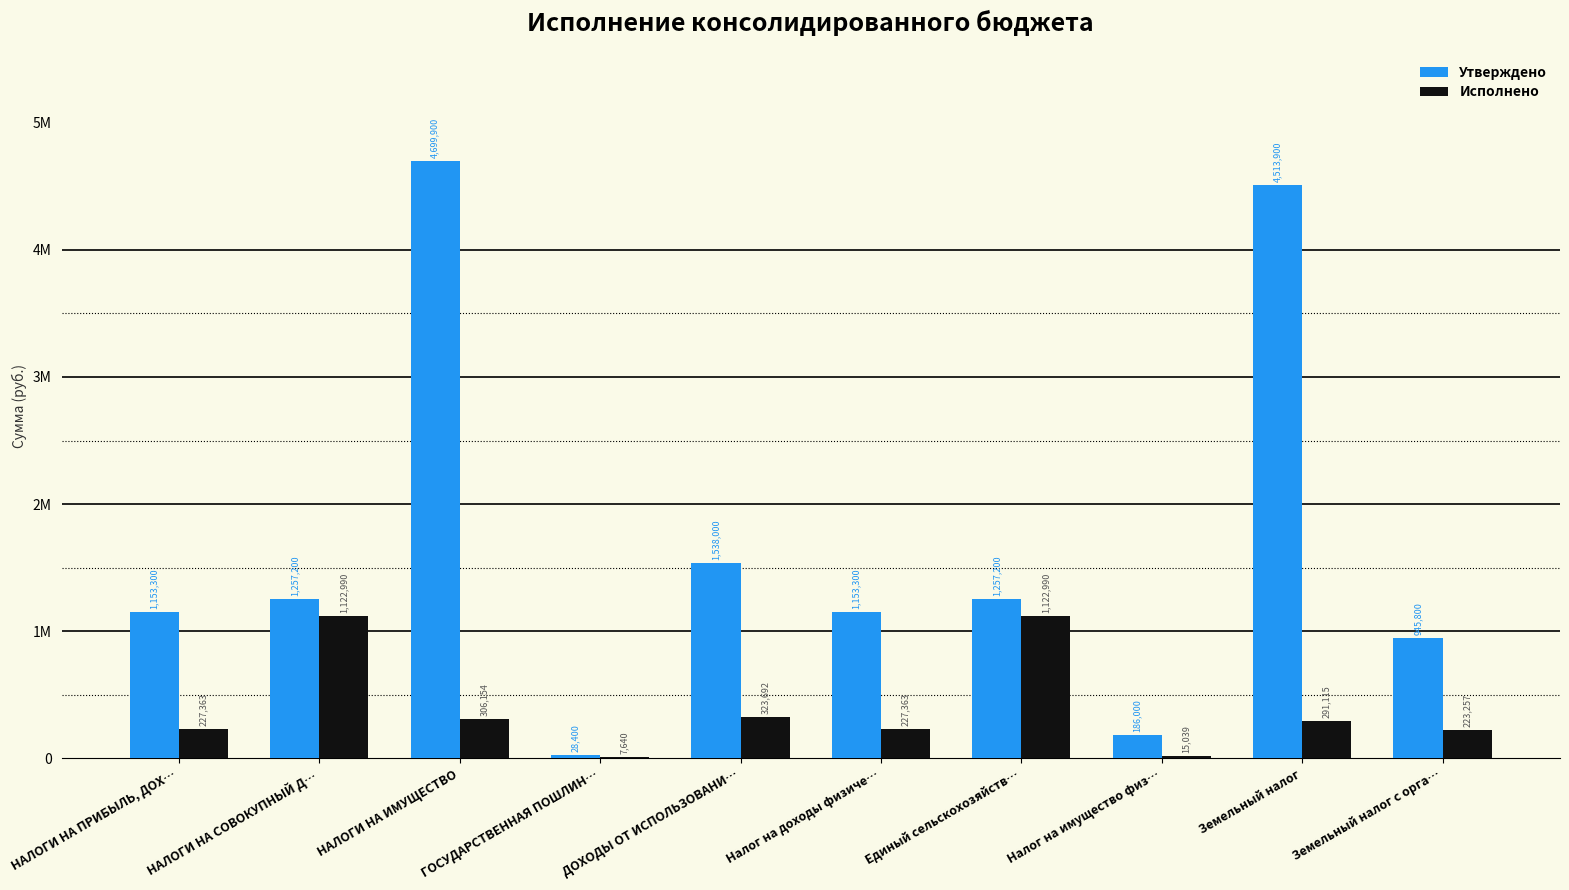

What is the sum of all Утверждено values?

16733000.0